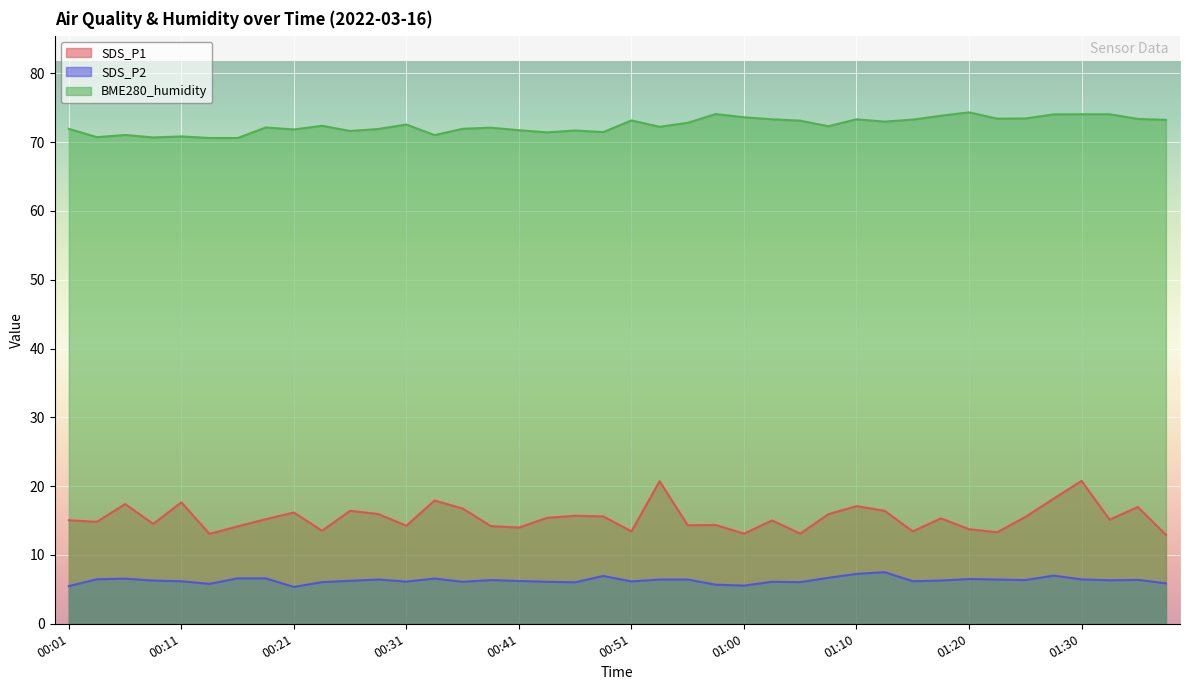

True or false: SDS_P2 and BME280_humidity cross at least once.

False